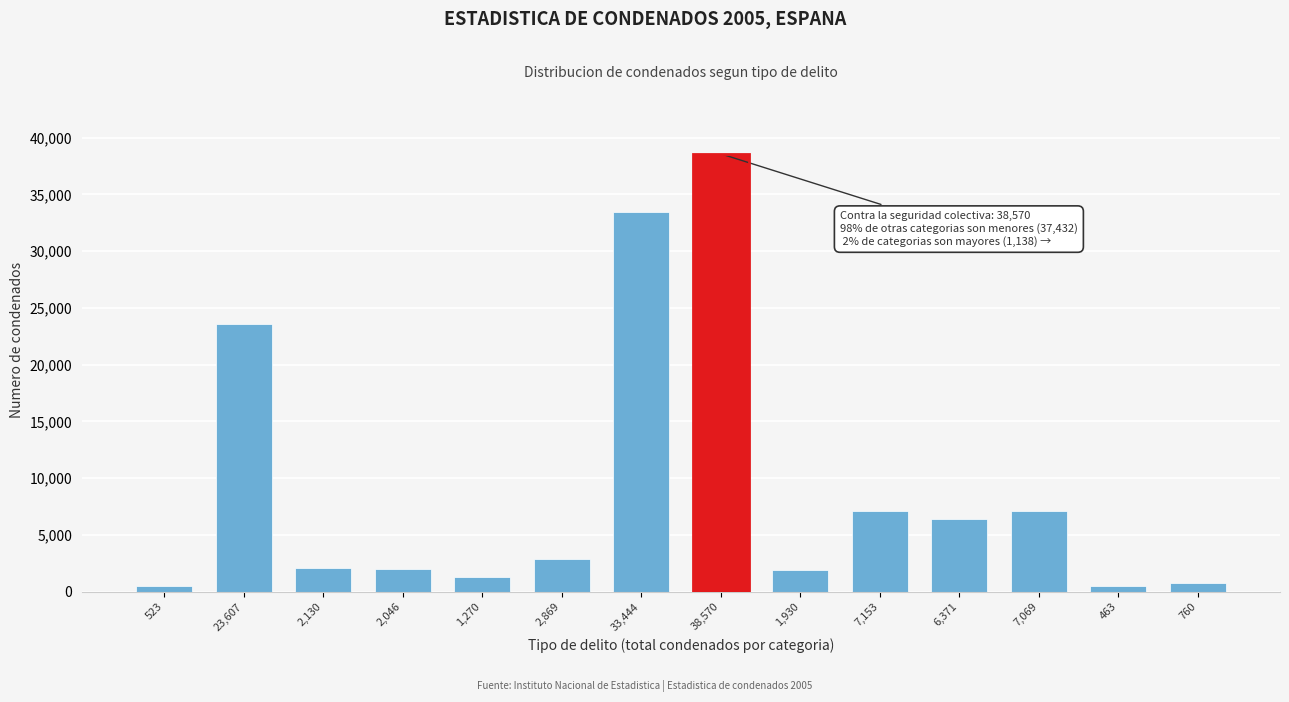

Where is the data nearest to the value 19516?

23,607